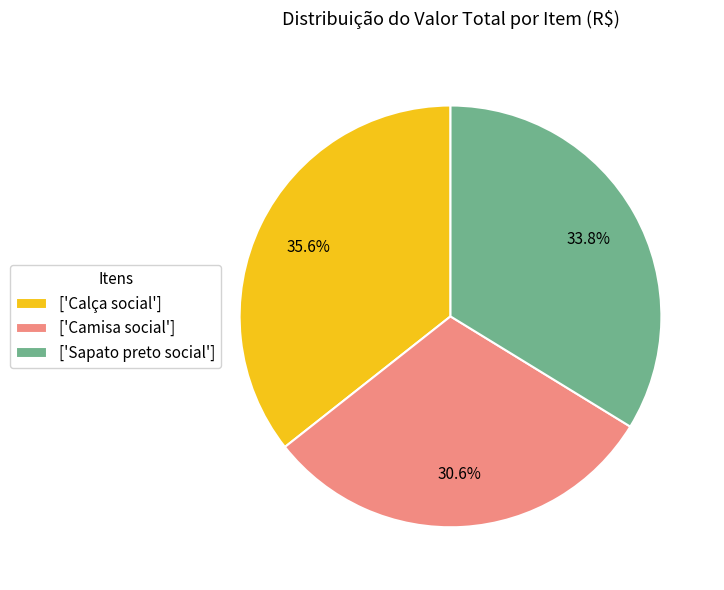

What is the ratio of the value at ['Sapato preto social'] to the value at ['Calça social']?

0.9